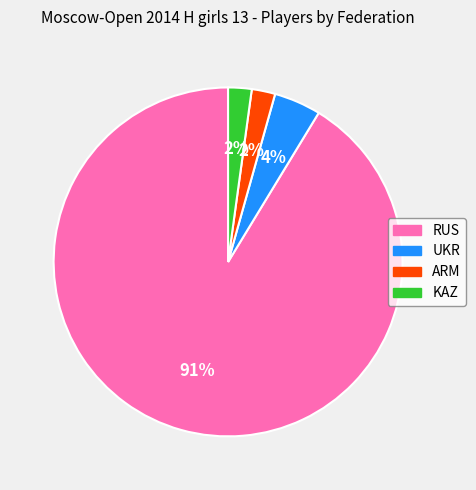

To the nearest percent, what is the combined percentage of RUS and UKR?

96%